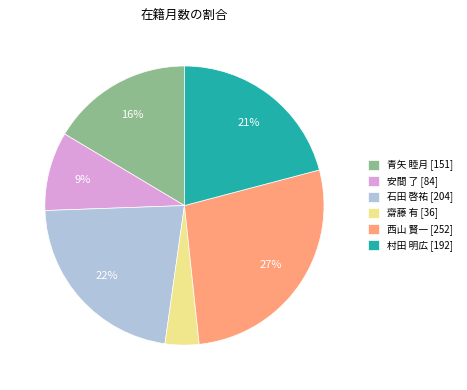

To the nearest percent, what percentage of the pie is 安間 了?

9%